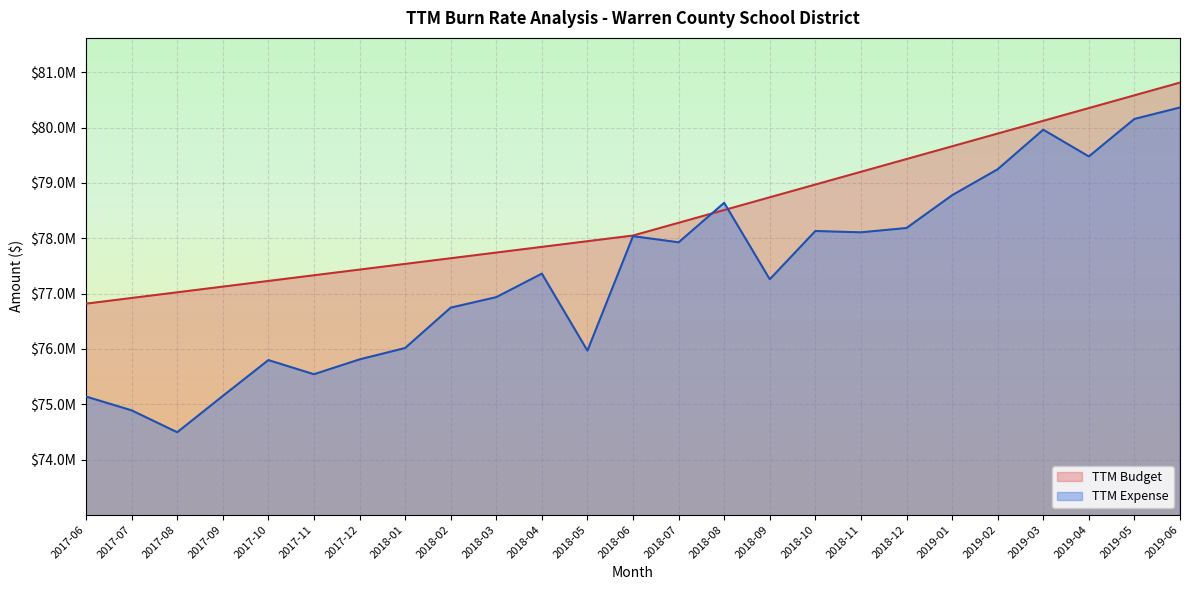

Which series changed the most between 2017-11 and 2018-12?

TTM Expense